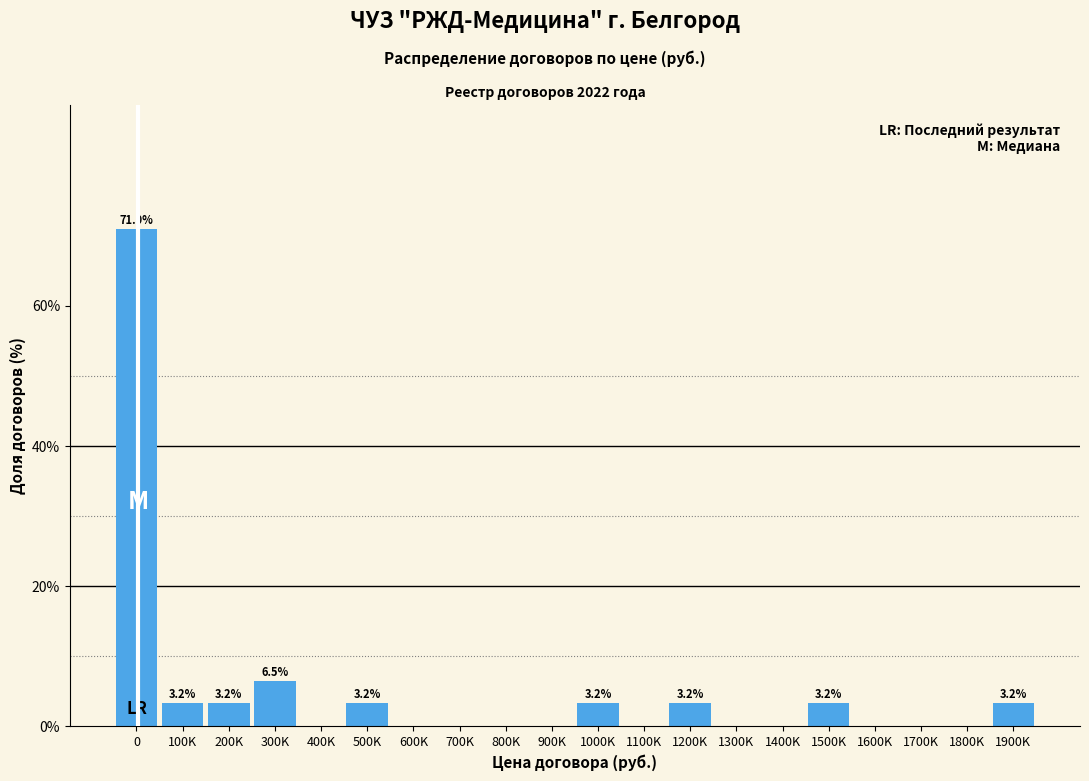

Reading left to right, what are all the values shown in this chart?

0=71.0	100K=3.2	200K=3.2	300K=6.5	400K=0.0	500K=3.2	600K=0.0	700K=0.0	800K=0.0	900K=0.0	1000K=3.2	1100K=0.0	1200K=3.2	1300K=0.0	1400K=0.0	1500K=3.2	1600K=0.0	1700K=0.0	1800K=0.0	1900K=3.2